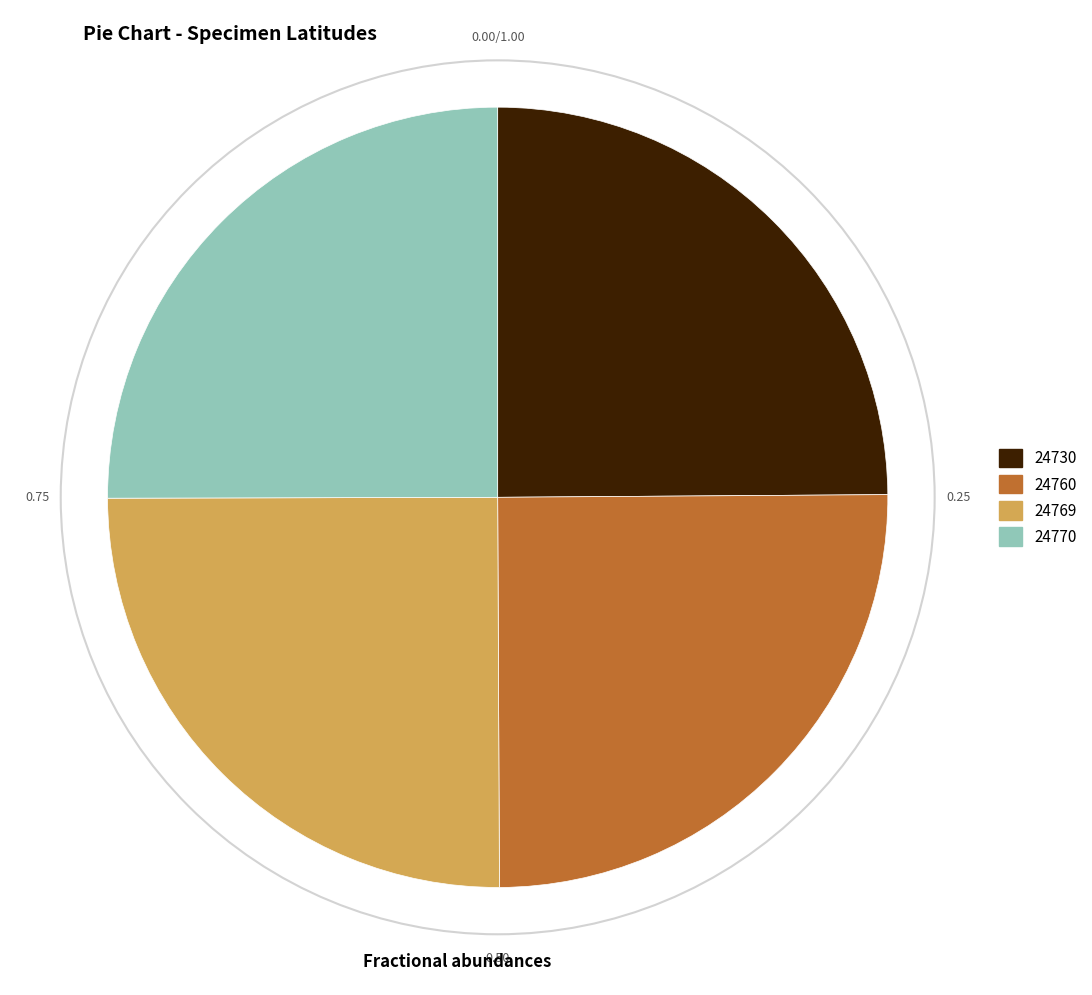

Is there a majority slice in this chart?

No